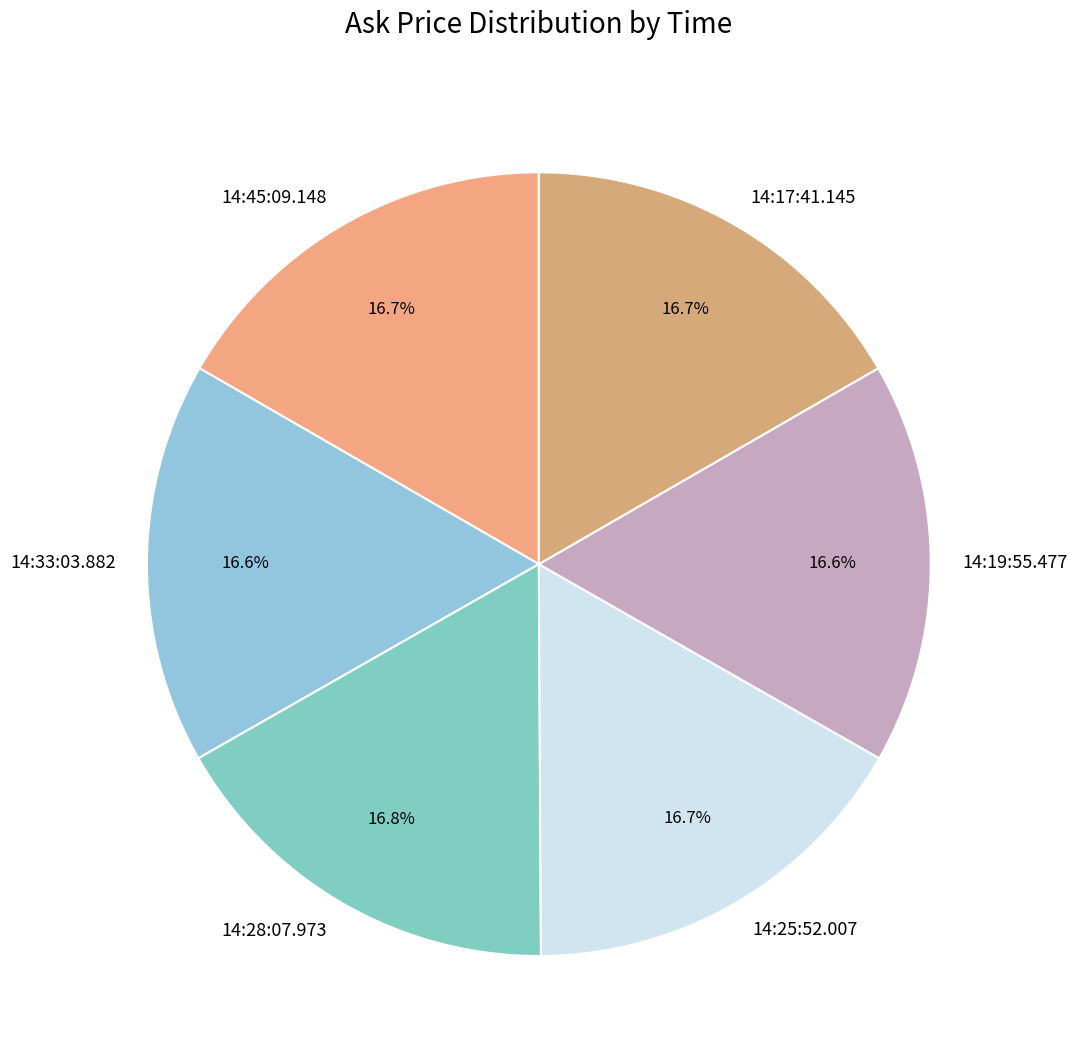

To the nearest percent, what portion does 14:45:09.148 represent?

17%